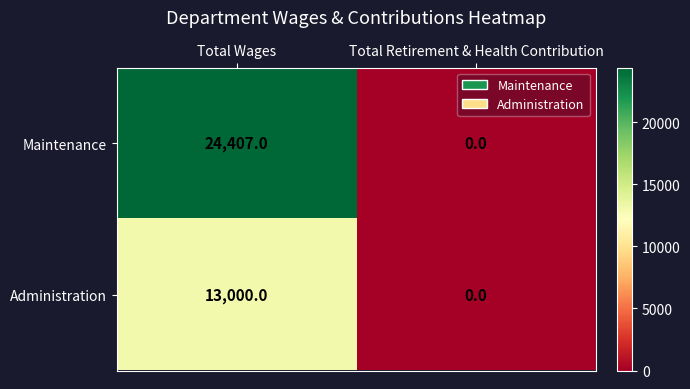

What is the average value of the Maintenance series?

12204